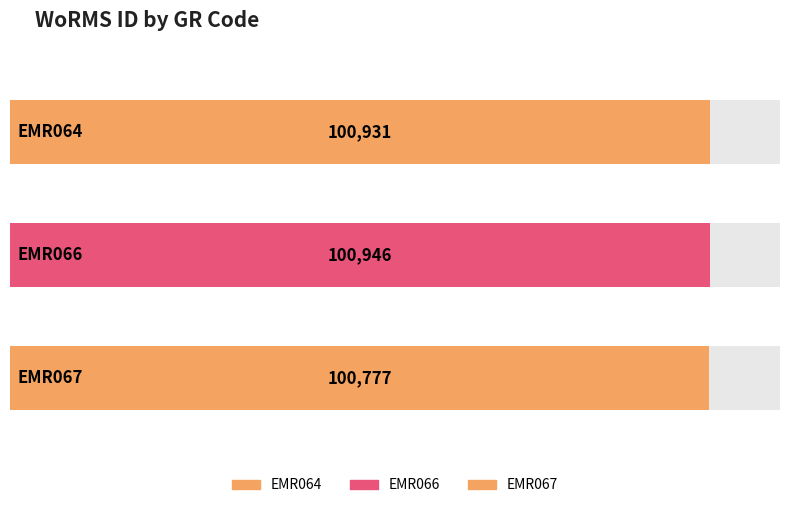

Where does the data first go above 100931?

EMR066